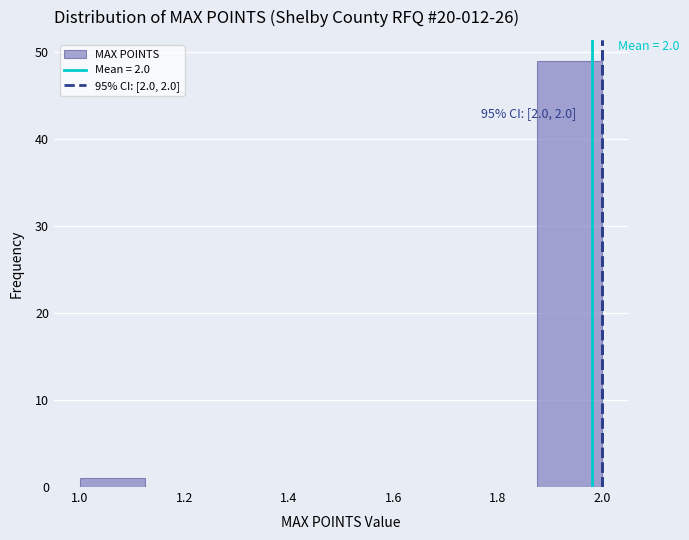

Which range on the x-axis has the tallest bar?

1.875 to 2.000